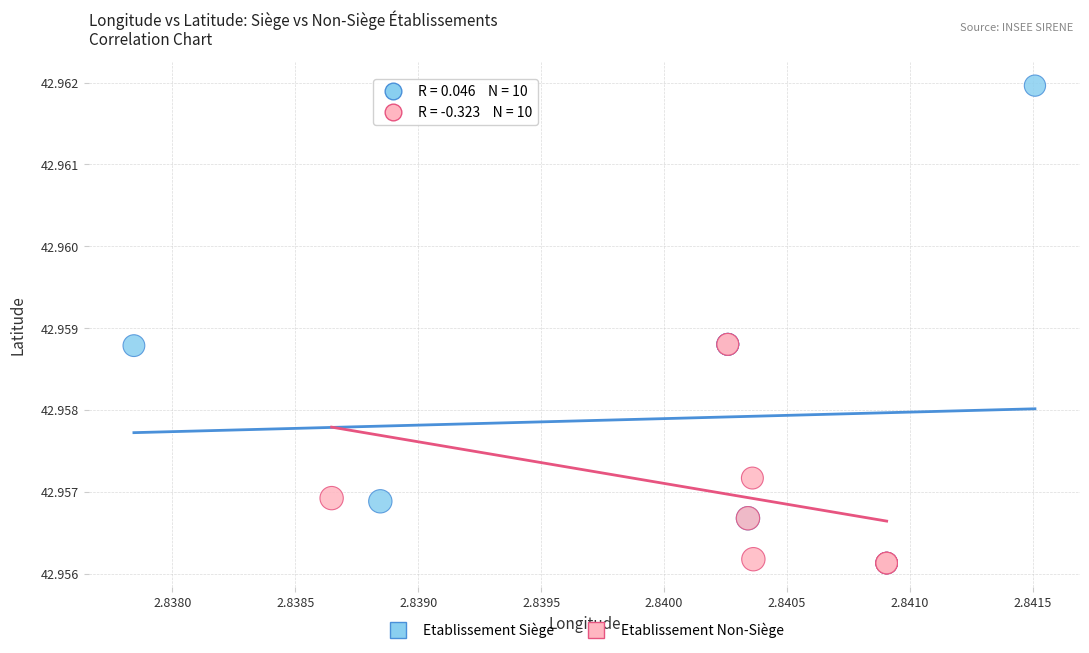

Which series reaches the maximum Y coordinate?

Etablissement Siège